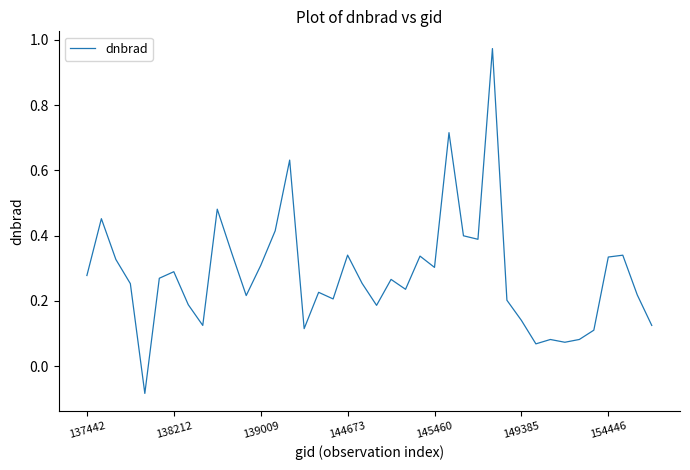

What is the sum of all values?

11.2